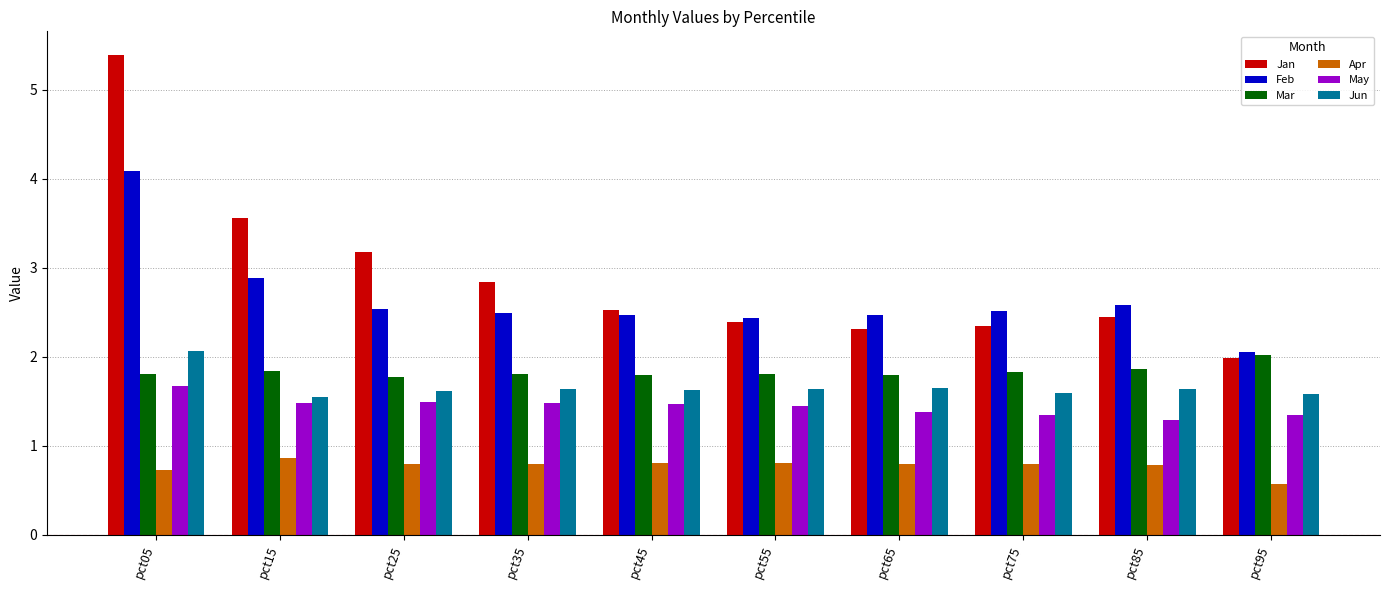

Which series changed the most between pct15 and pct45?

Jan